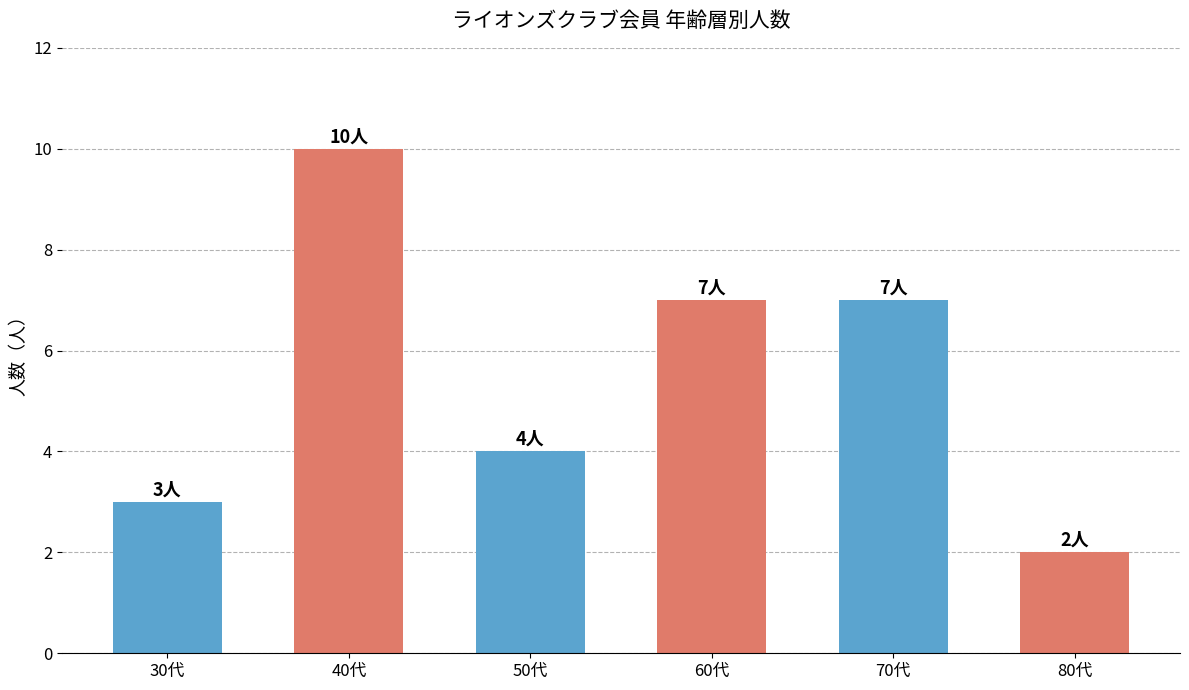

Is it true that the value at 30代 is 3?

True